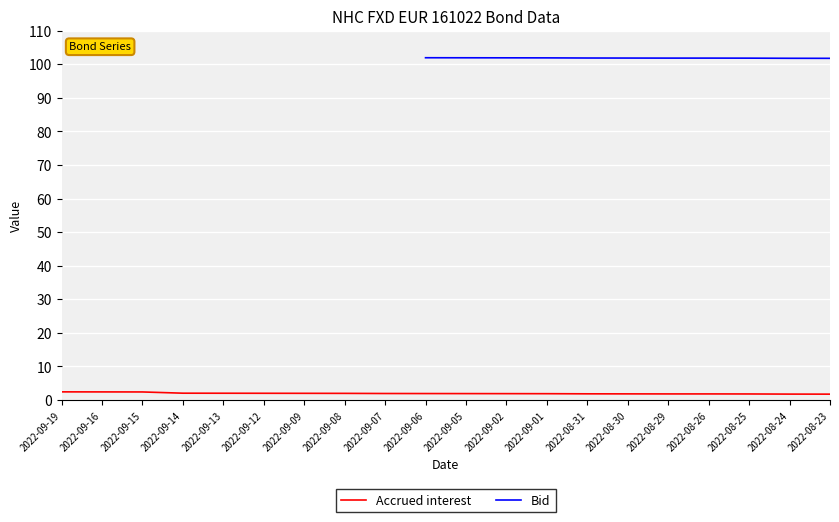

What is the difference between the second highest and minimum values in the Accrued interest series?

0.7